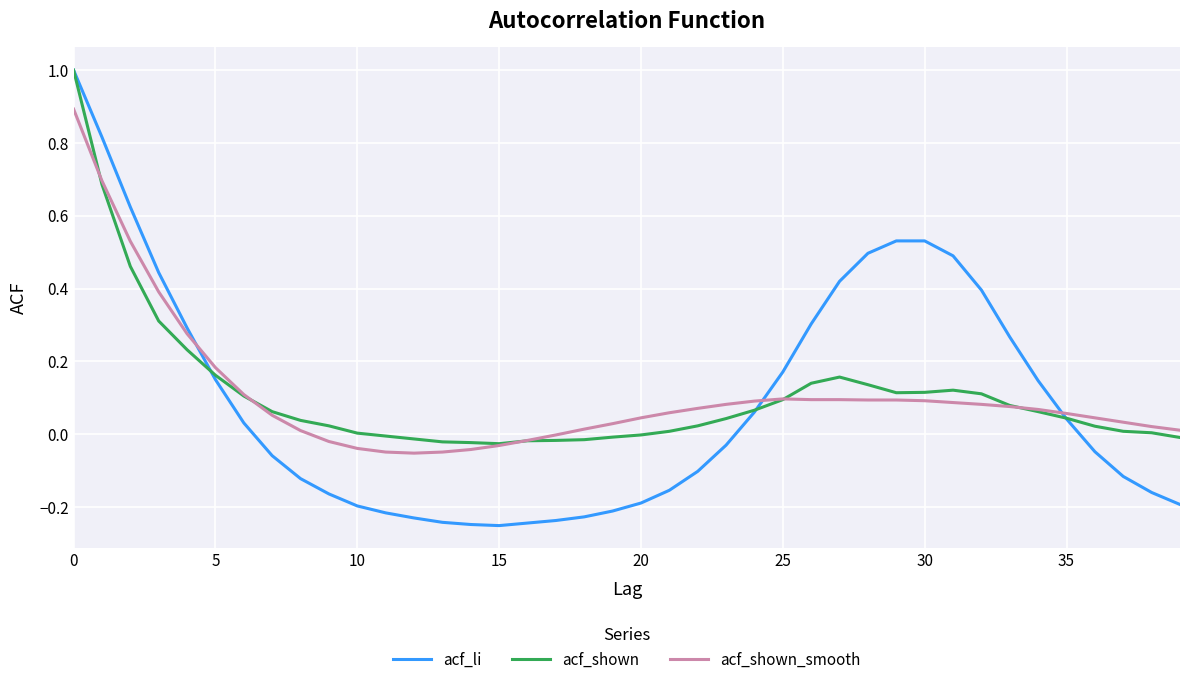

How many times do acf_shown_smooth and acf_li cross each other?

3